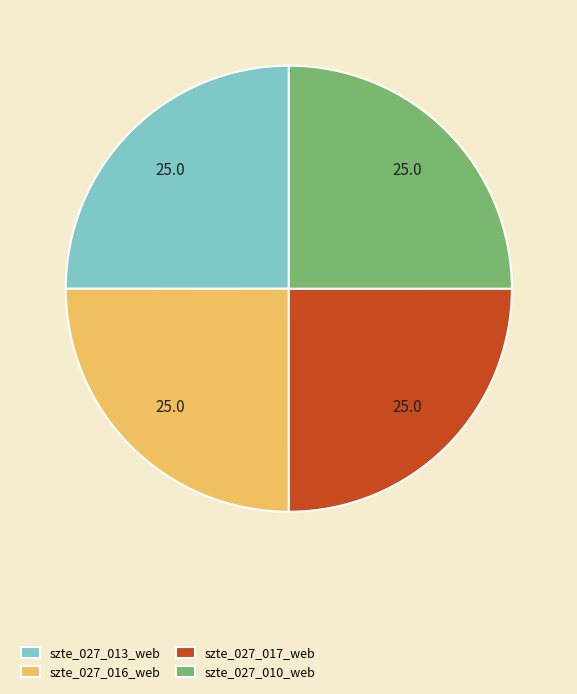

True or false: szte_027_017_web accounts for 25% of the total.

True